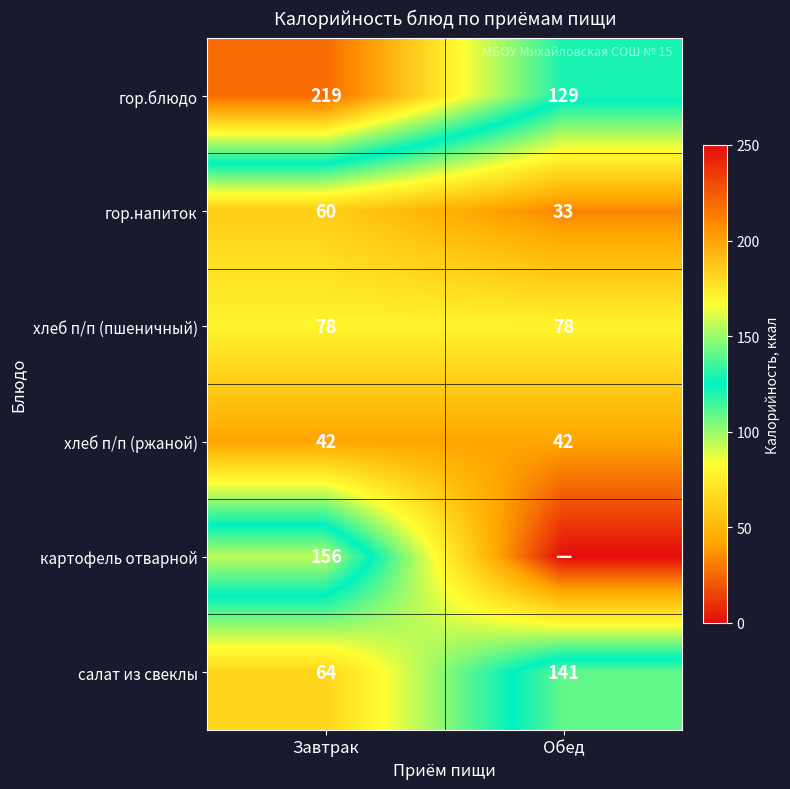

True or false: салат из свеклы has a value of 56.0 at Обед.

False